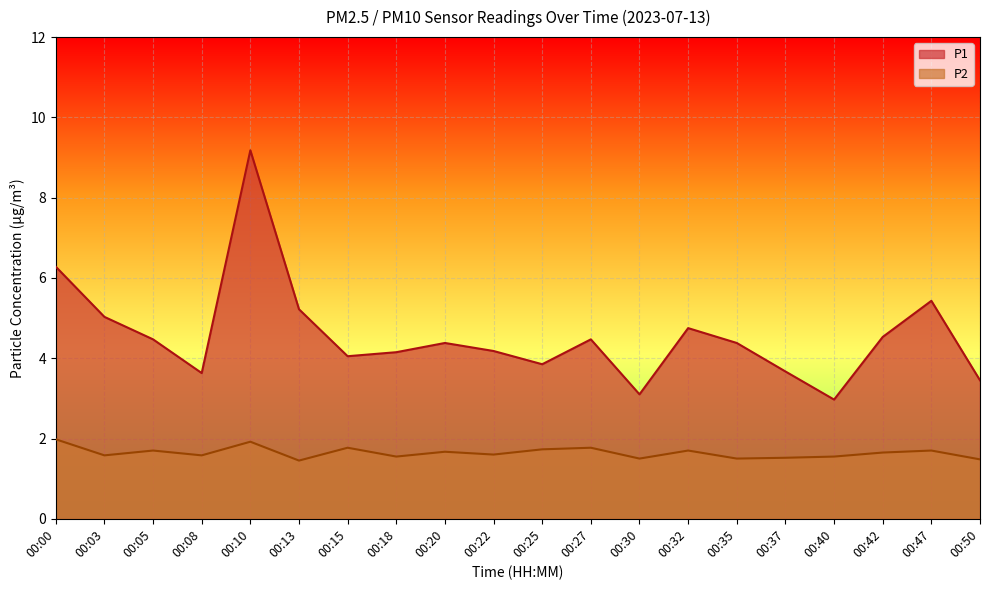

Rank the categories by P1 value from highest to lowest.

00:10, 00:00, 00:47, 00:13, 00:03, 00:32, 00:42, 00:05, 00:27, 00:20, 00:35, 00:22, 00:18, 00:15, 00:25, 00:37, 00:08, 00:50, 00:30, 00:40